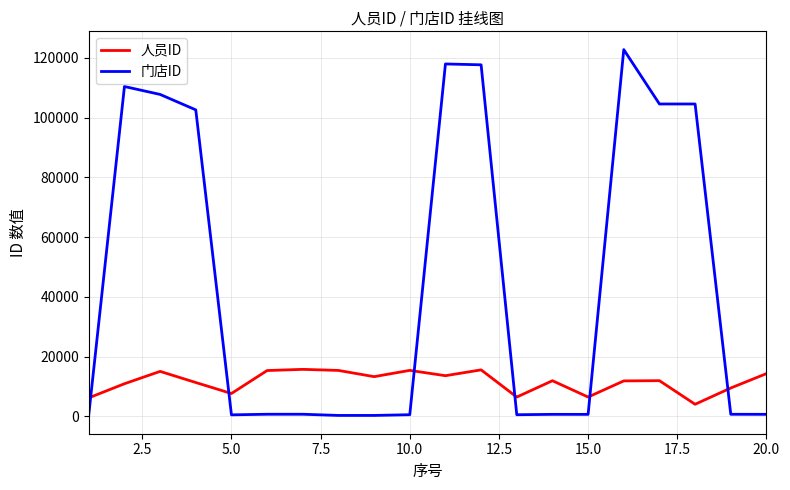

What are all the series names shown in the legend?

人员ID, 门店ID